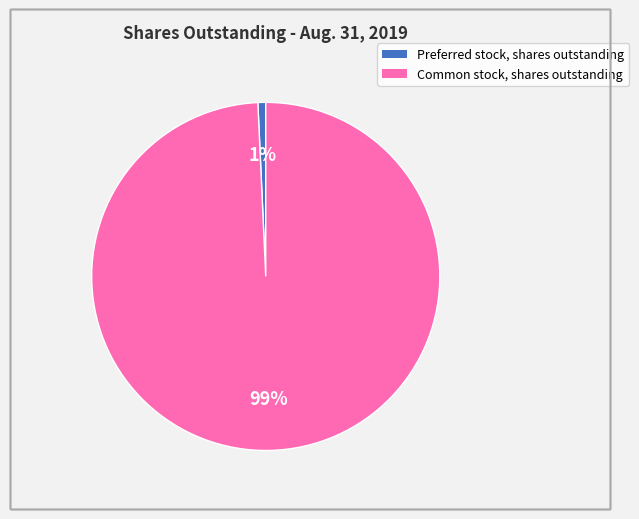

To the nearest percent, what percentage of the pie is Preferred stock, shares outstanding?

1%